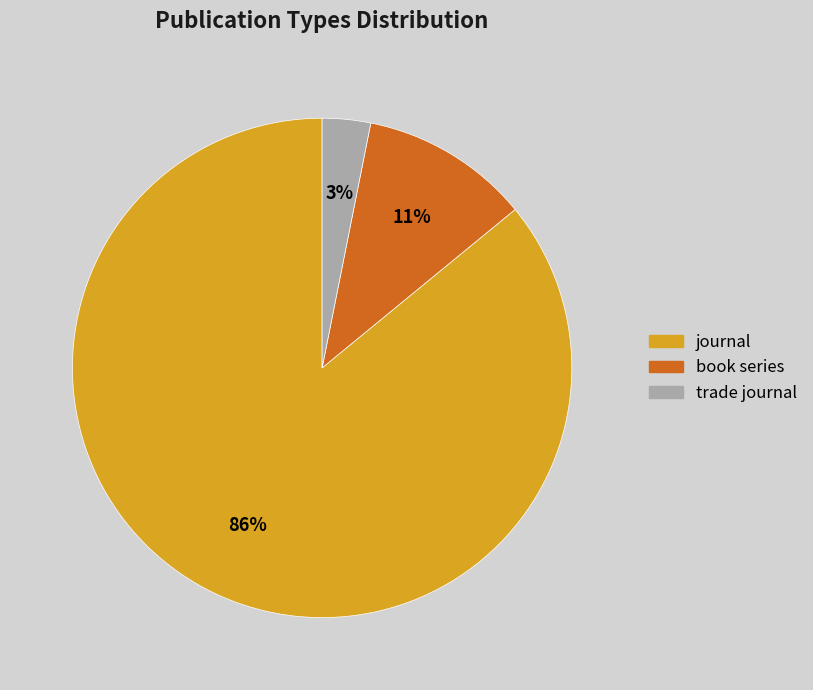

Which slice is the smallest?

trade journal